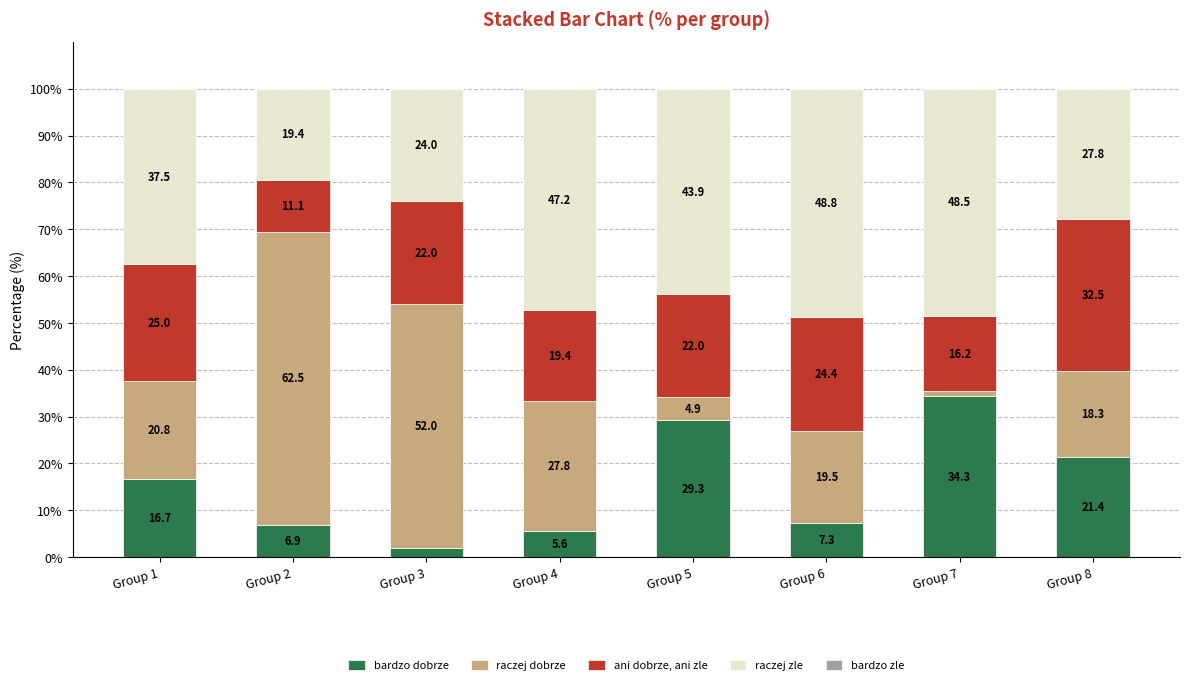

Are the bars grouped side by side (vs. stacked)?

No